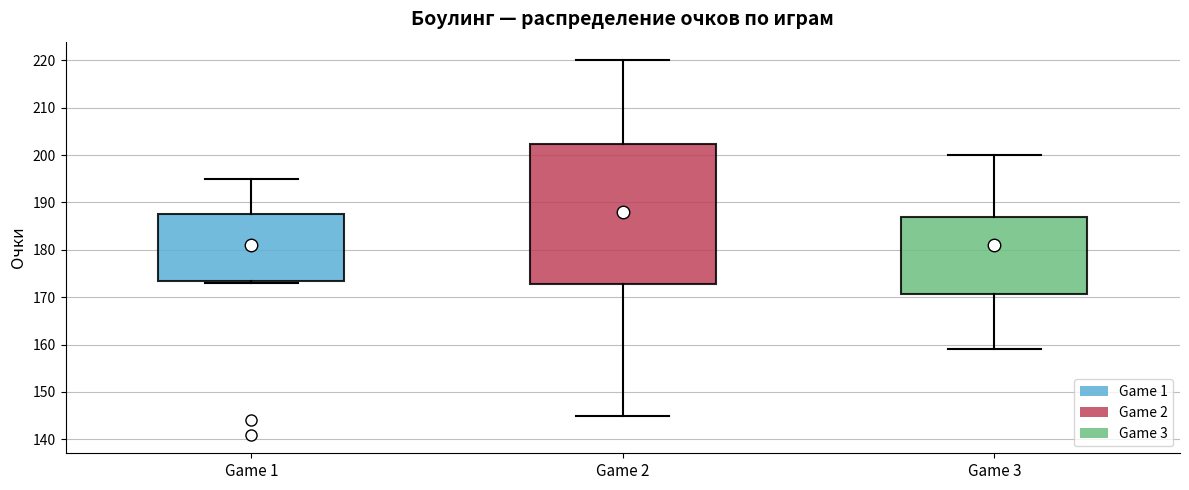

Reading left to right, transcribe this box plot: for each box, give where its median line is, the range the box spans, and where its two whiskers end, as read against the y-axis. The values are not printed on the chart, so give them approximately, as read against the axis.

Game 1: median 181, box 174 to 188, whiskers 173 to 195
Game 2: median 188, box 173 to 202, whiskers 145 to 220
Game 3: median 181, box 171 to 187, whiskers 159 to 200